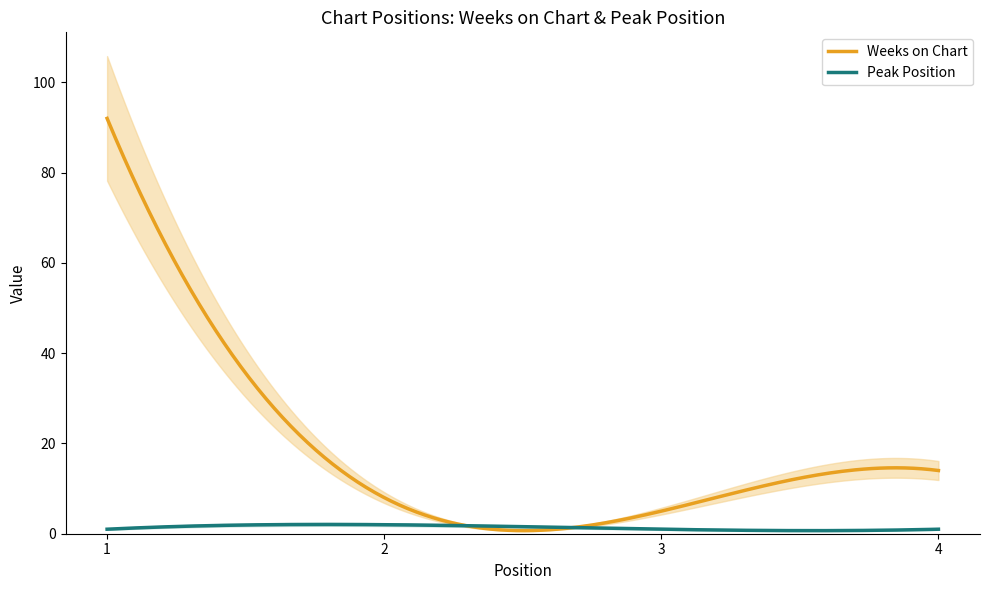

What are all the series names shown in the legend?

Weeks on Chart, Peak Position